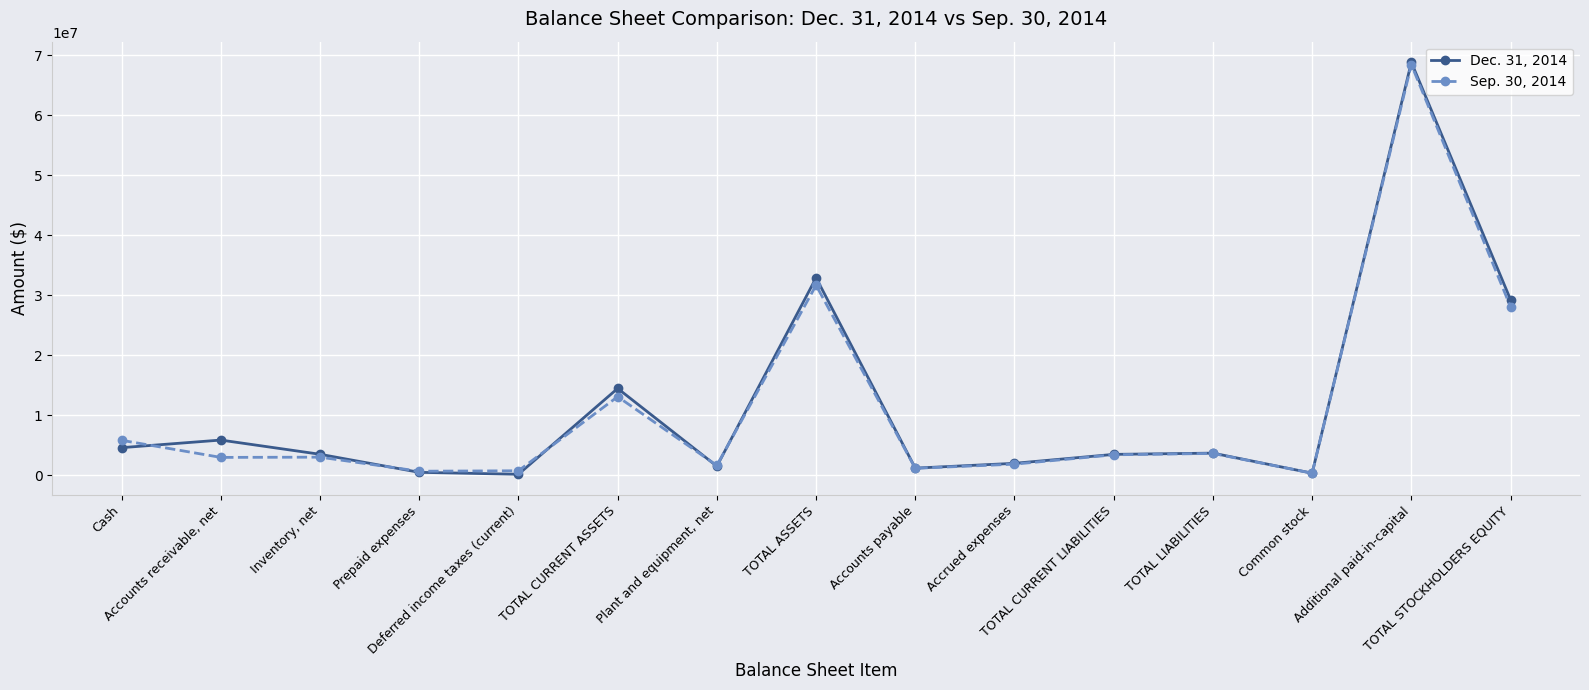

True or false: Sep. 30, 2014 has more than 2 interior local peaks.

True